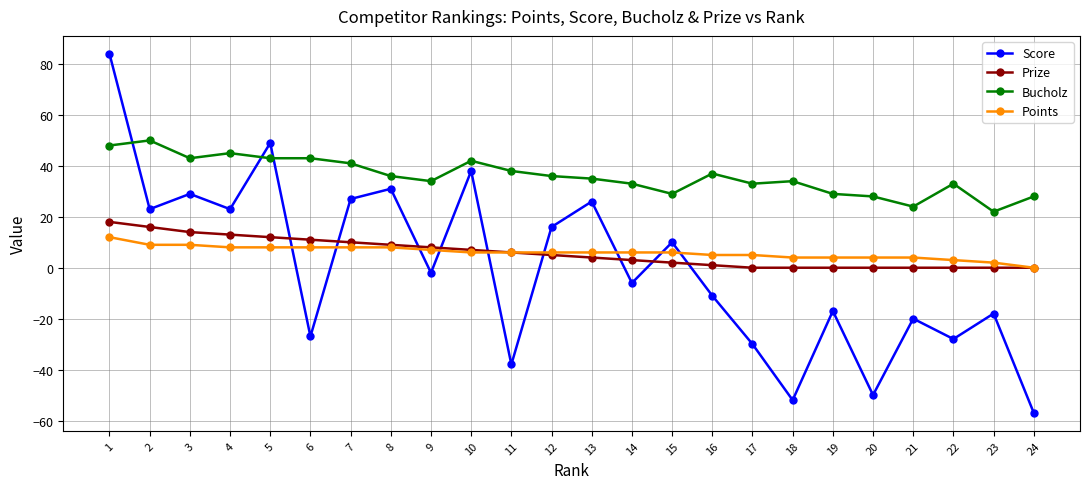

Which category has the highest value in the Bucholz series?

2